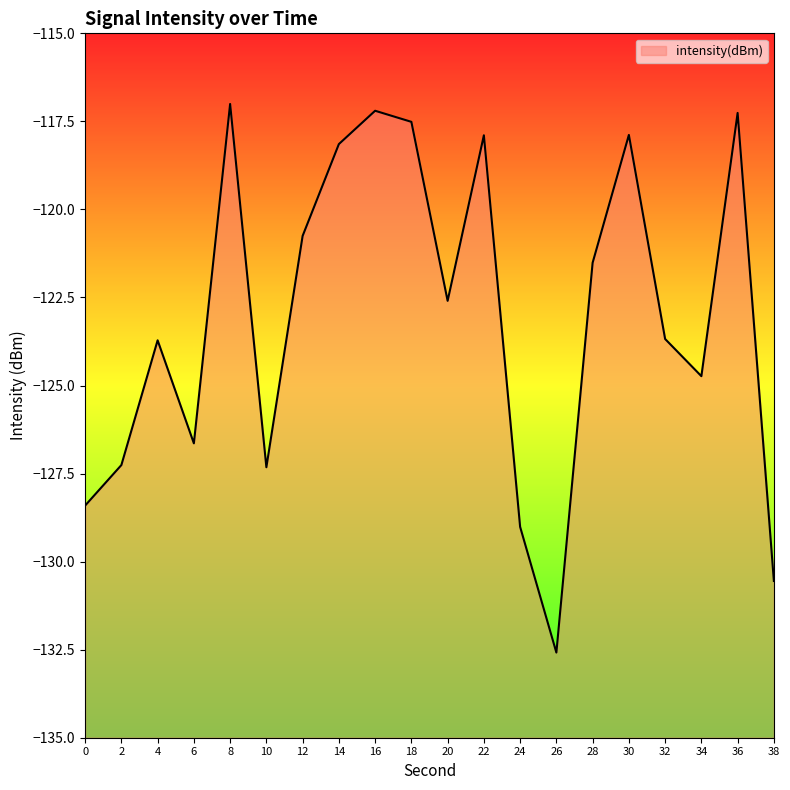

What is the value of the 3rd point from the left?

-123.7